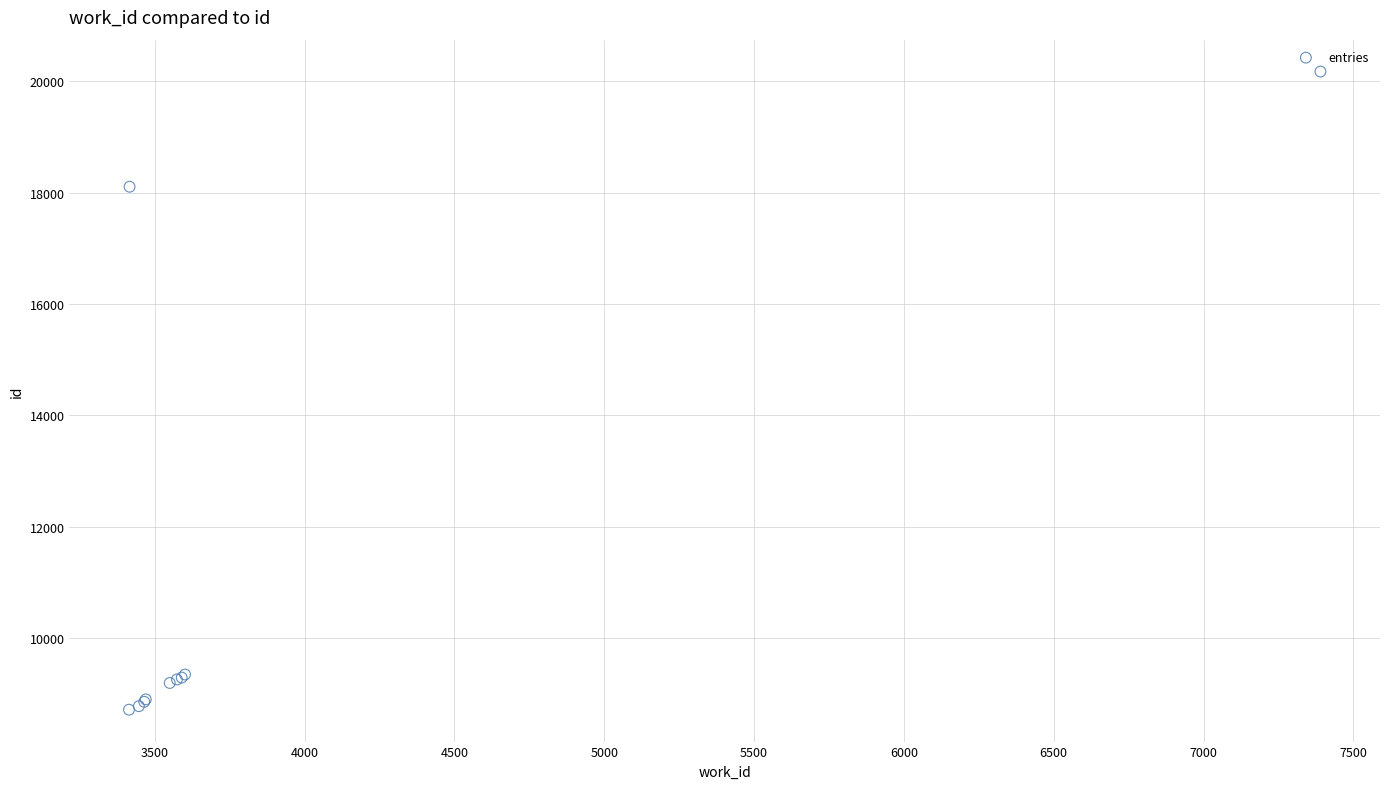

What Y value in the scatter plot is closest to 14443?

18108